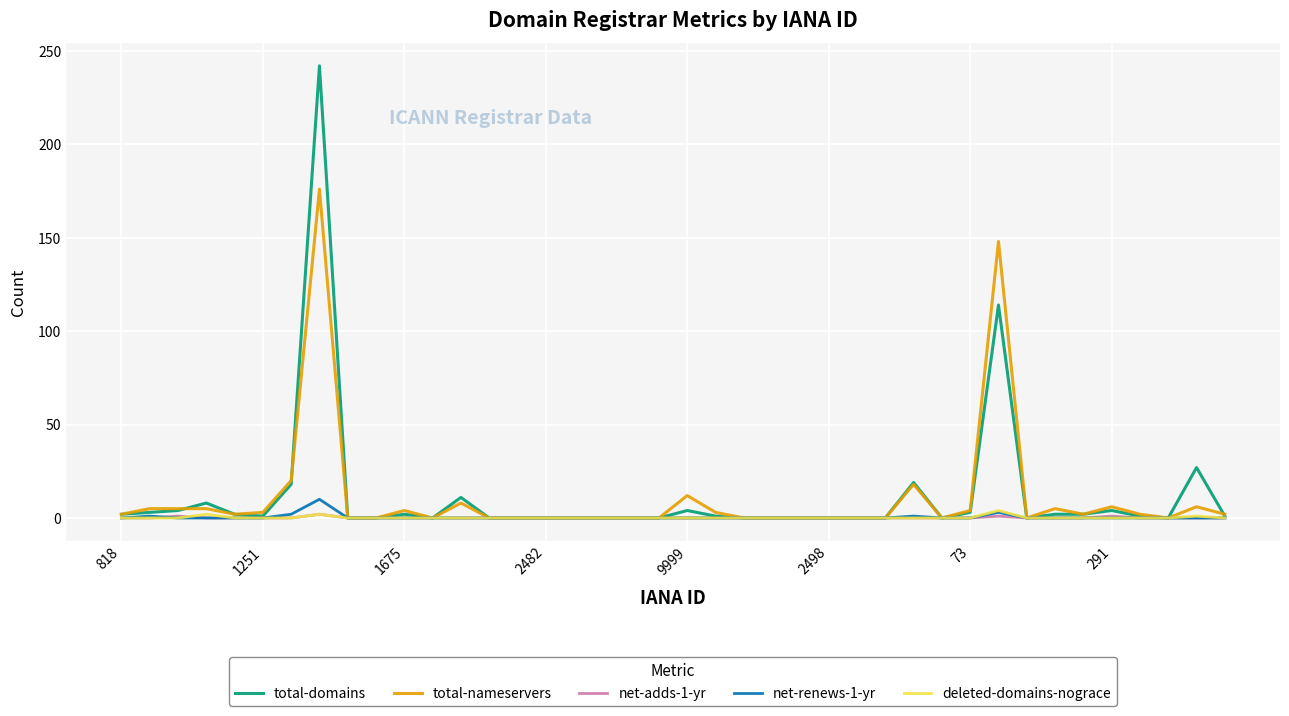

Which series has the largest range (max minus min)?

total-domains